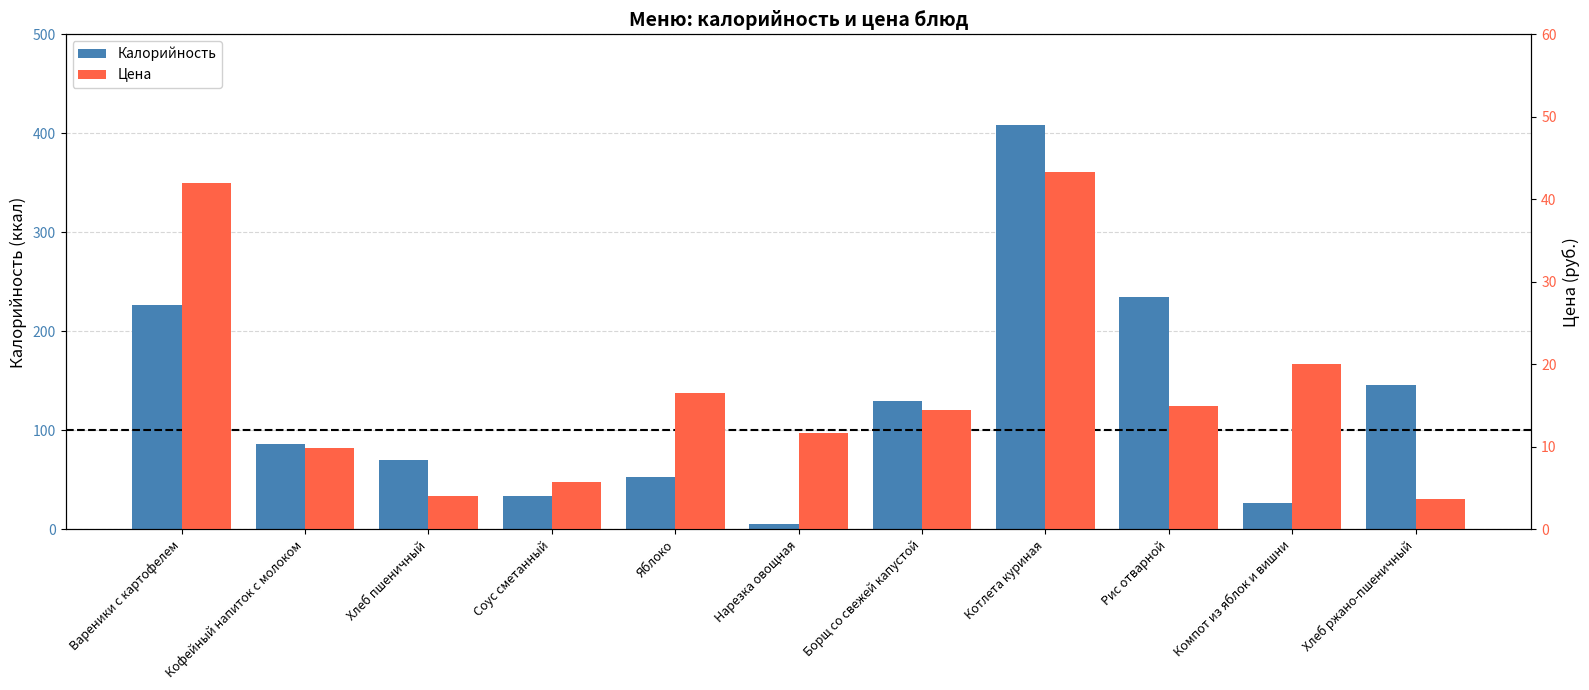

Does the chart contain stacked bars?

No